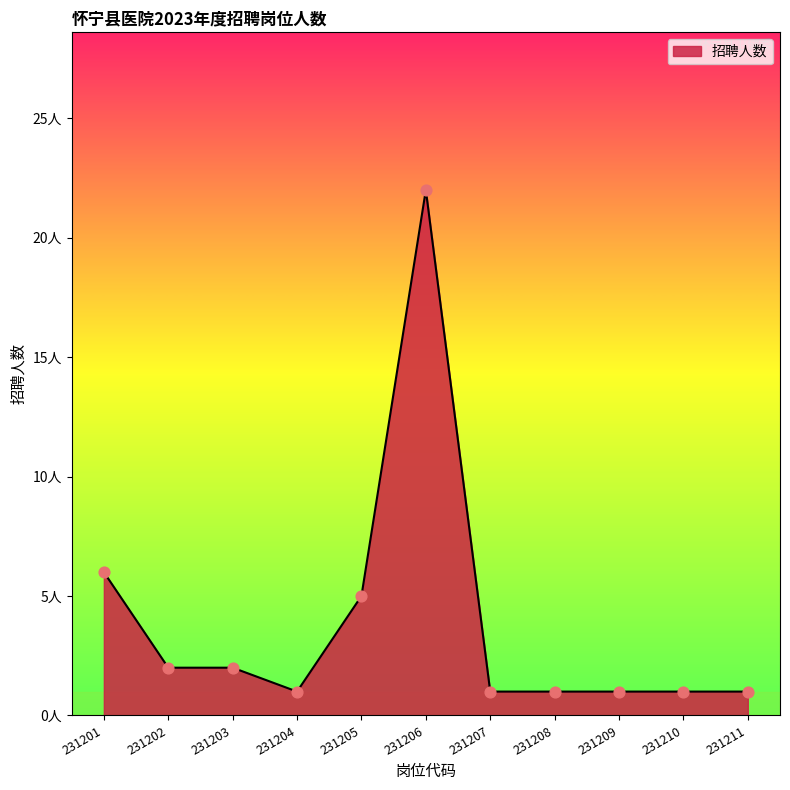

What is the ratio of the value at 231209 to the value at 231208?

1.0